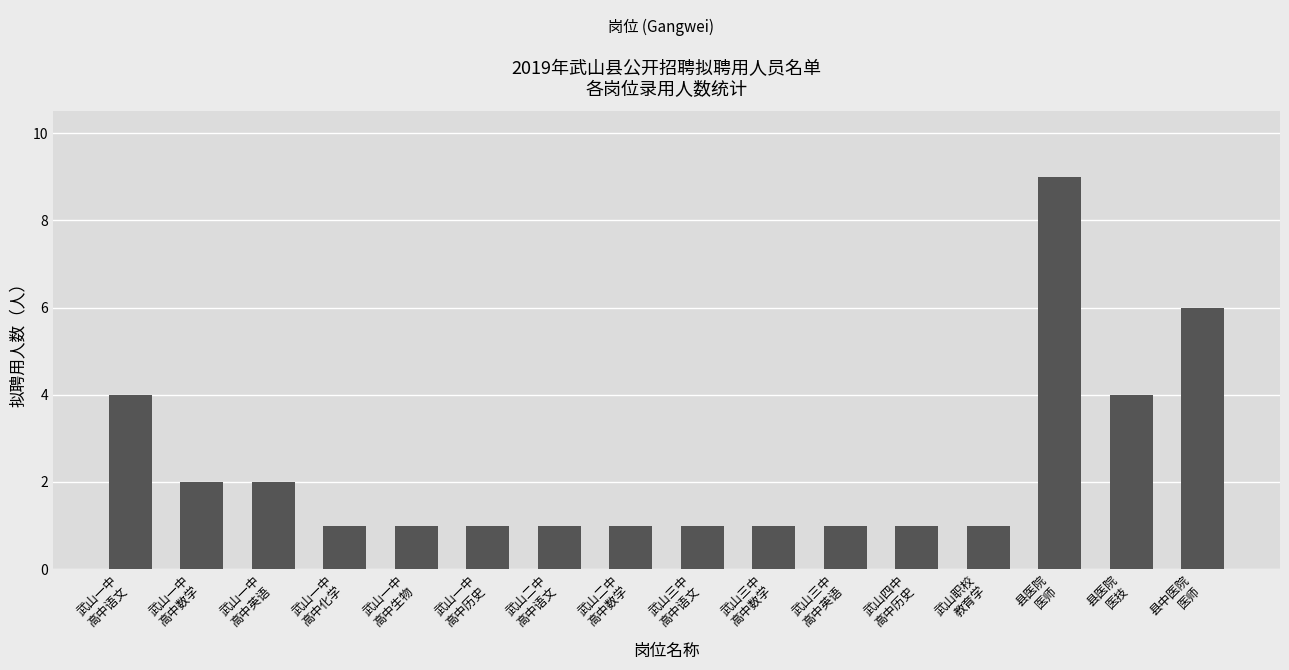

What is the sum of all values?

37